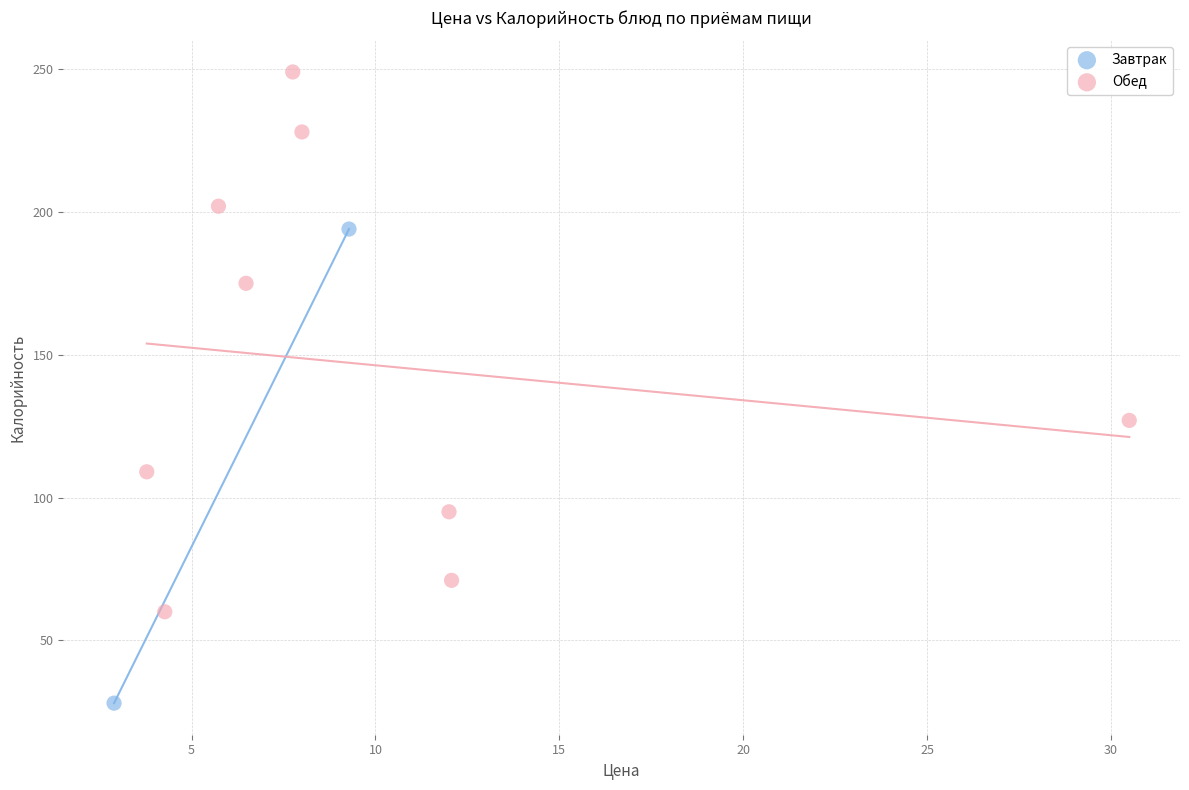

What are all the series names shown in the legend?

Завтрак, Обед